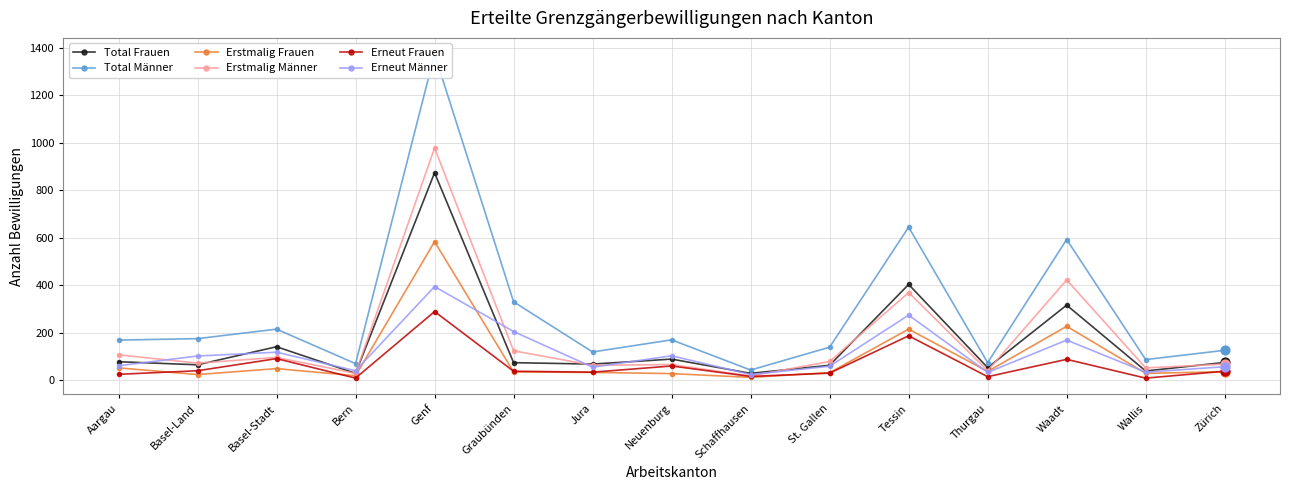

What is the total value across all series at Zürich?

406